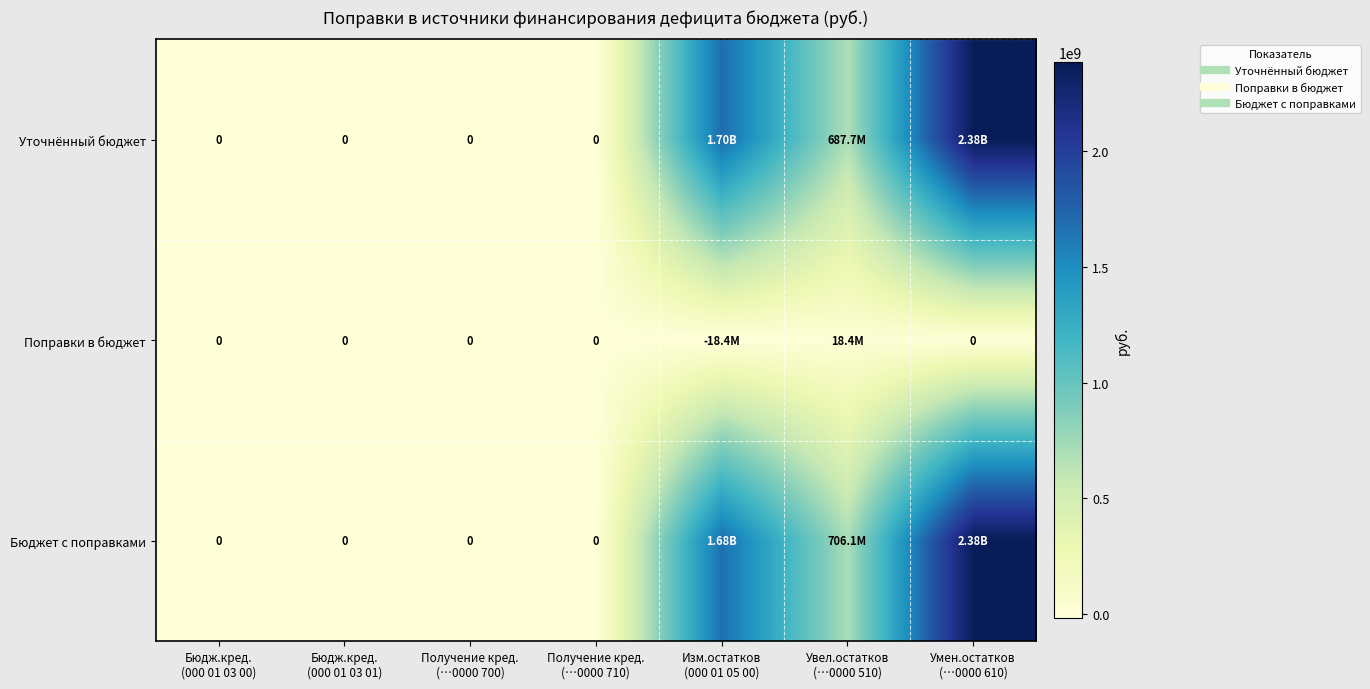

At which label does Поправки в бюджет reach its peak?

Увел.остатков (…0000 510)